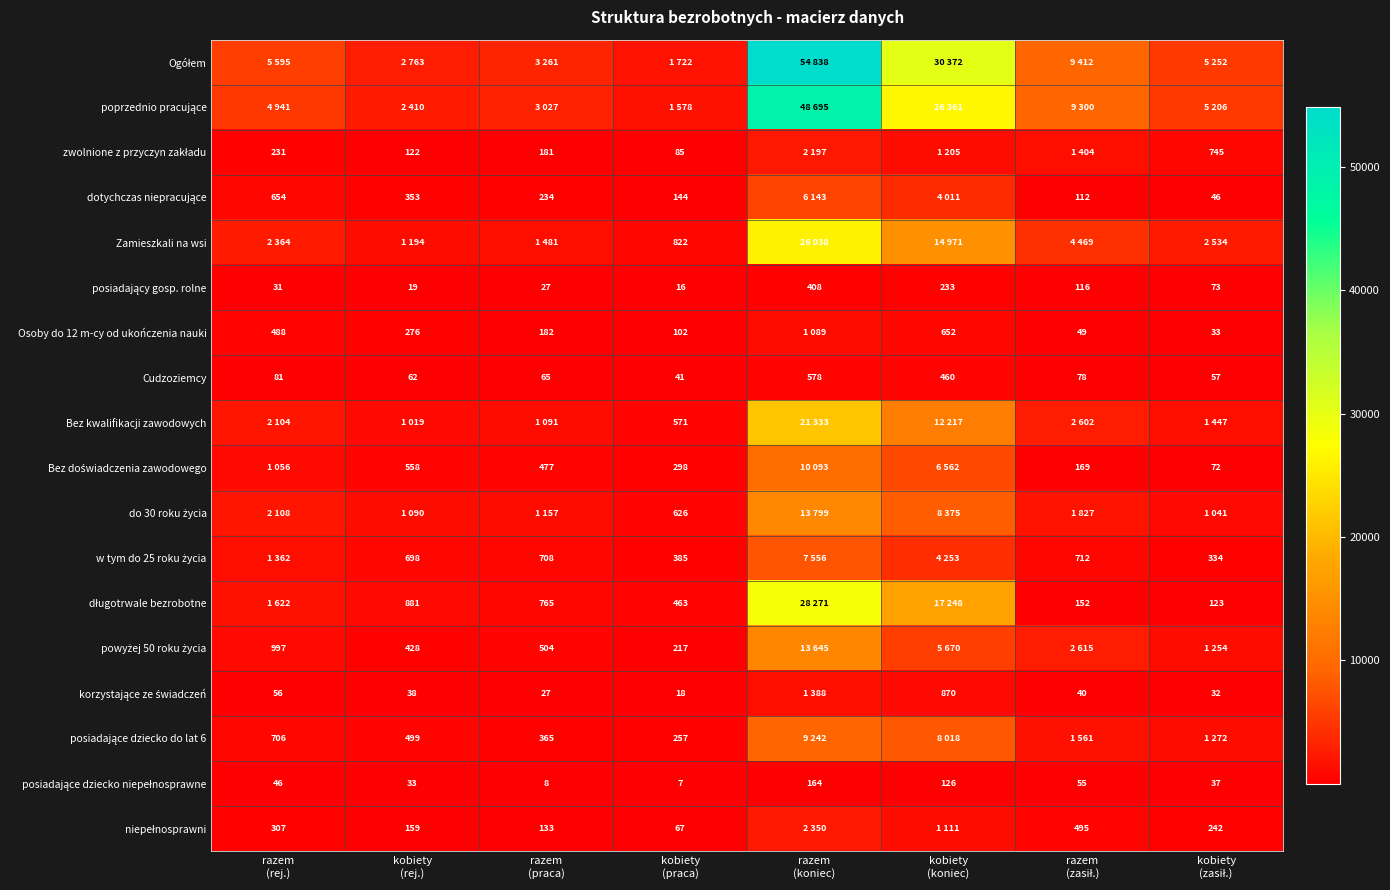

Where is niepełnosprawni nearest to the value 1208?

kobiety (koniec)